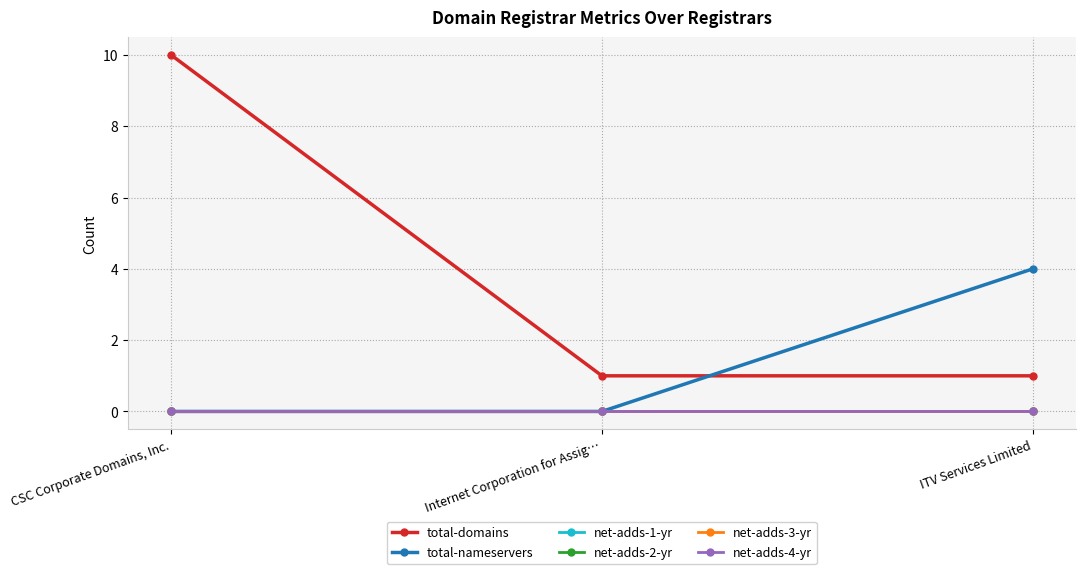

Is this an area chart (filled region under the line)?

No